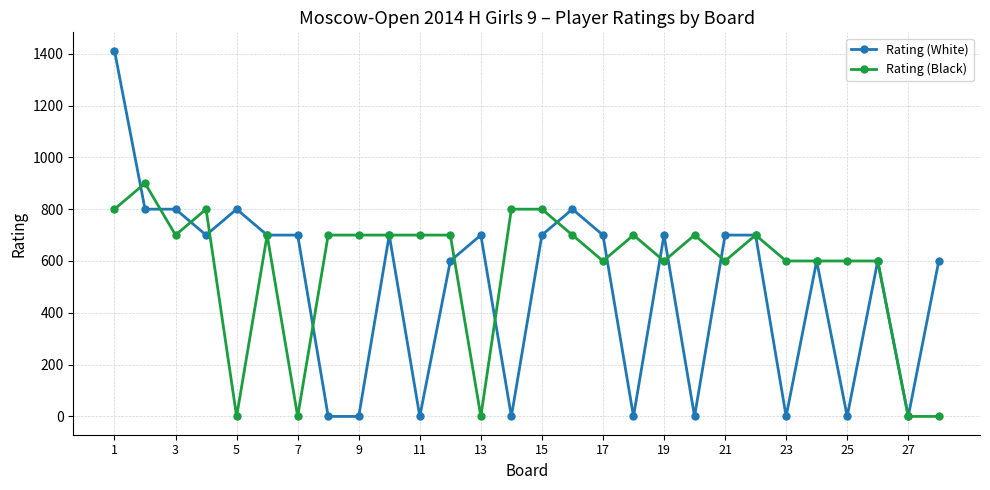

What is the sum of all Rating (White) values?

14012